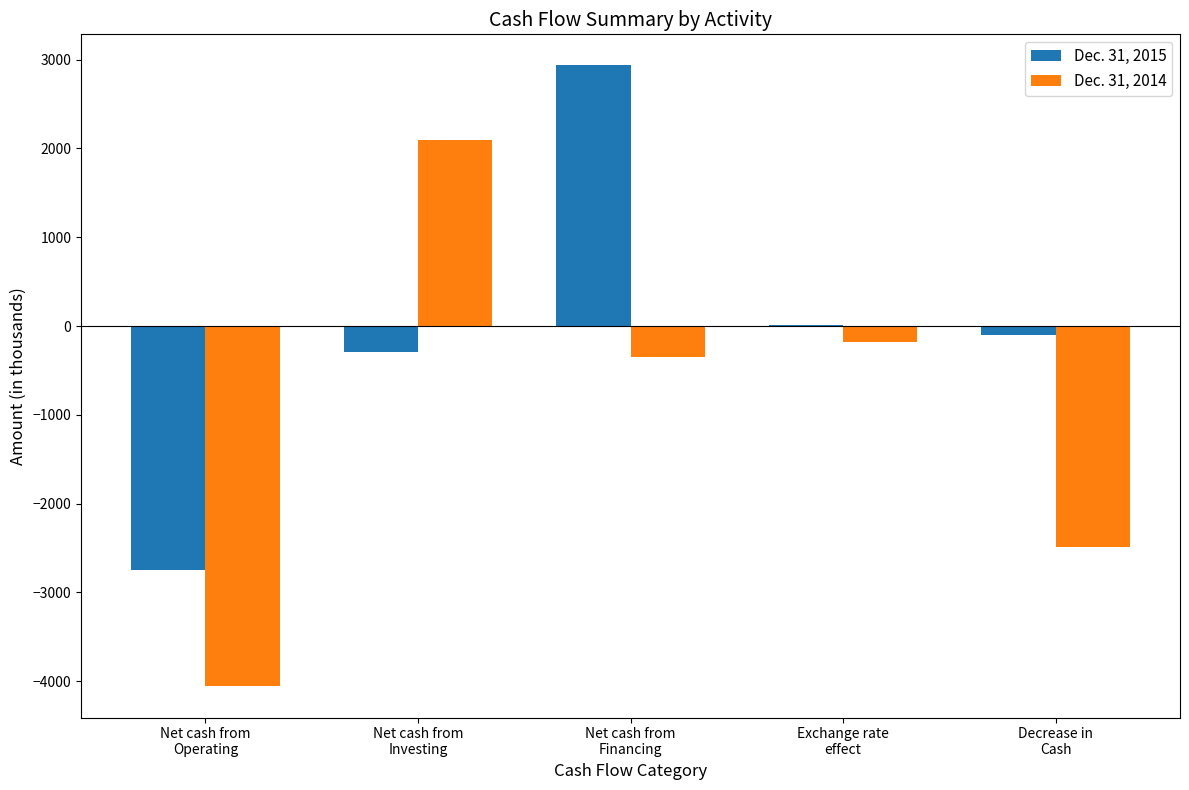

The value of Dec. 31, 2015 at Net cash from
Financing is 2936. True or false?

True